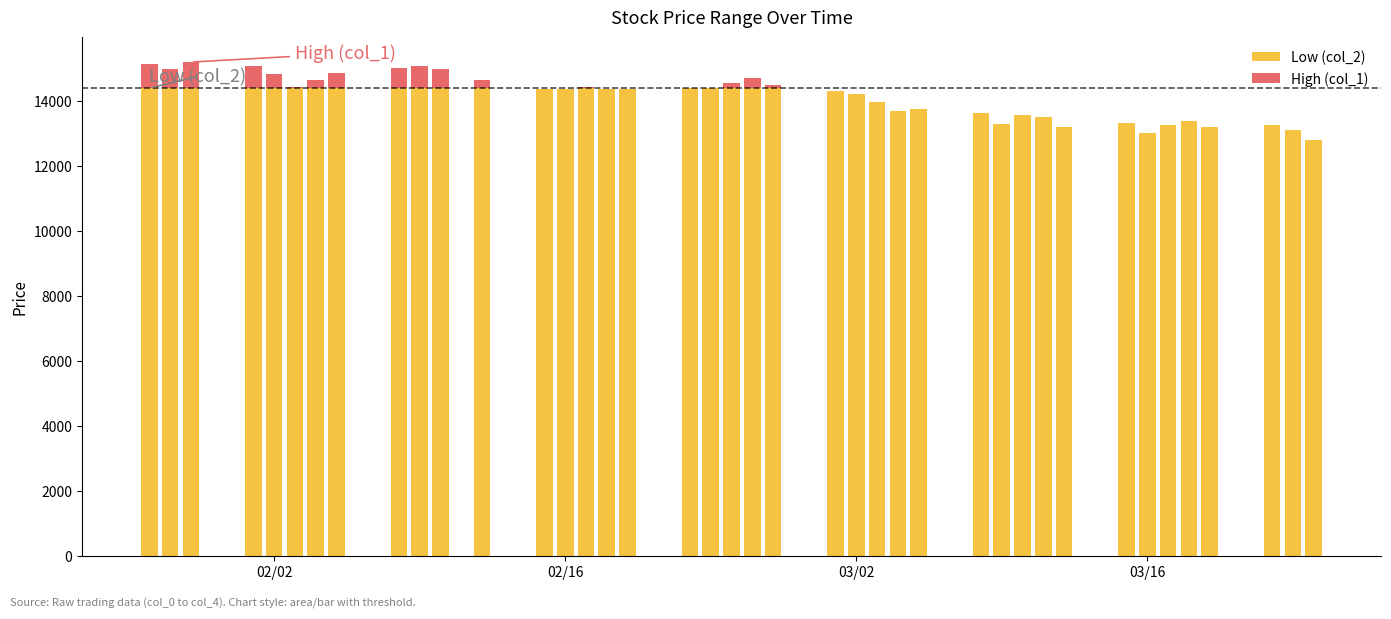

How many data points does each series have?

40